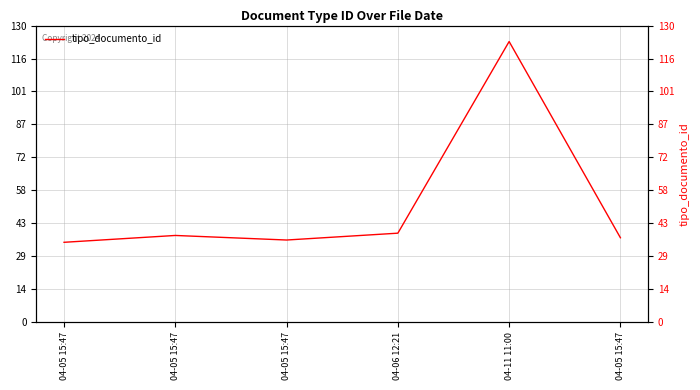

List the labels in order of value, largest first.

04-11 11:00, 04-06 12:21, 04-05 15:47, 04-05 15:47, 04-05 15:47, 04-05 15:47